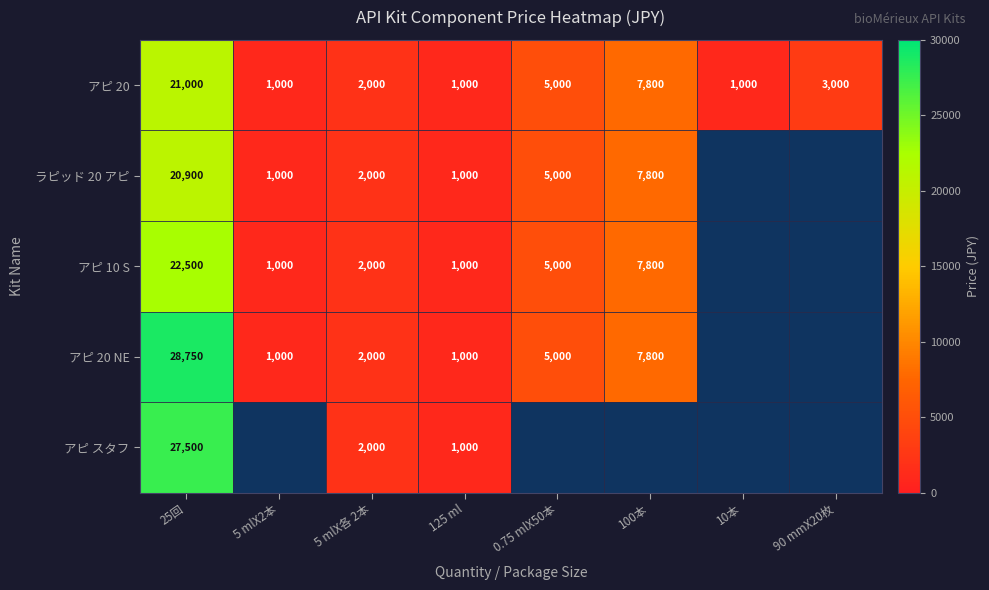

What is the difference between the アピ 20 values at 0.75 mlX50本 and 25回?

16000